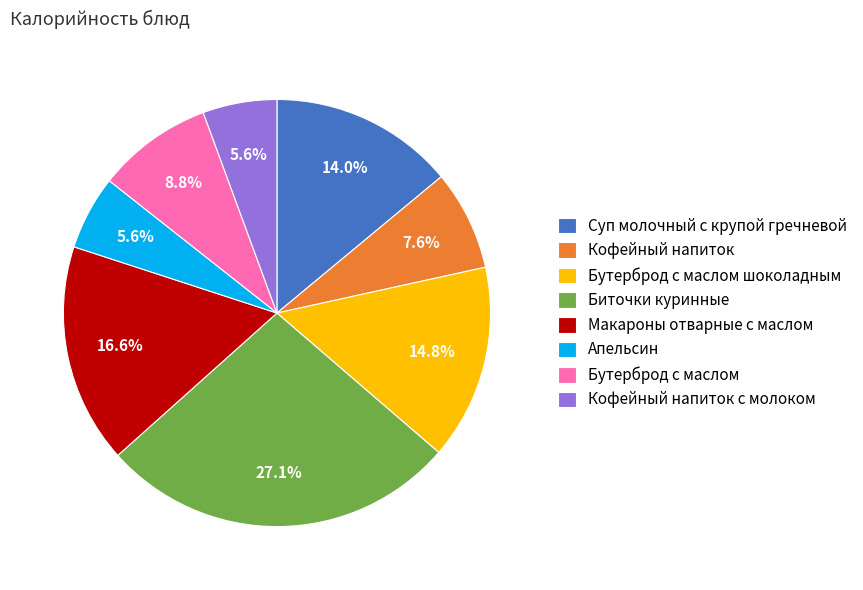

Do Бутерброд с маслом шоколадным and Биточки куринные together represent more than half of the pie?

No